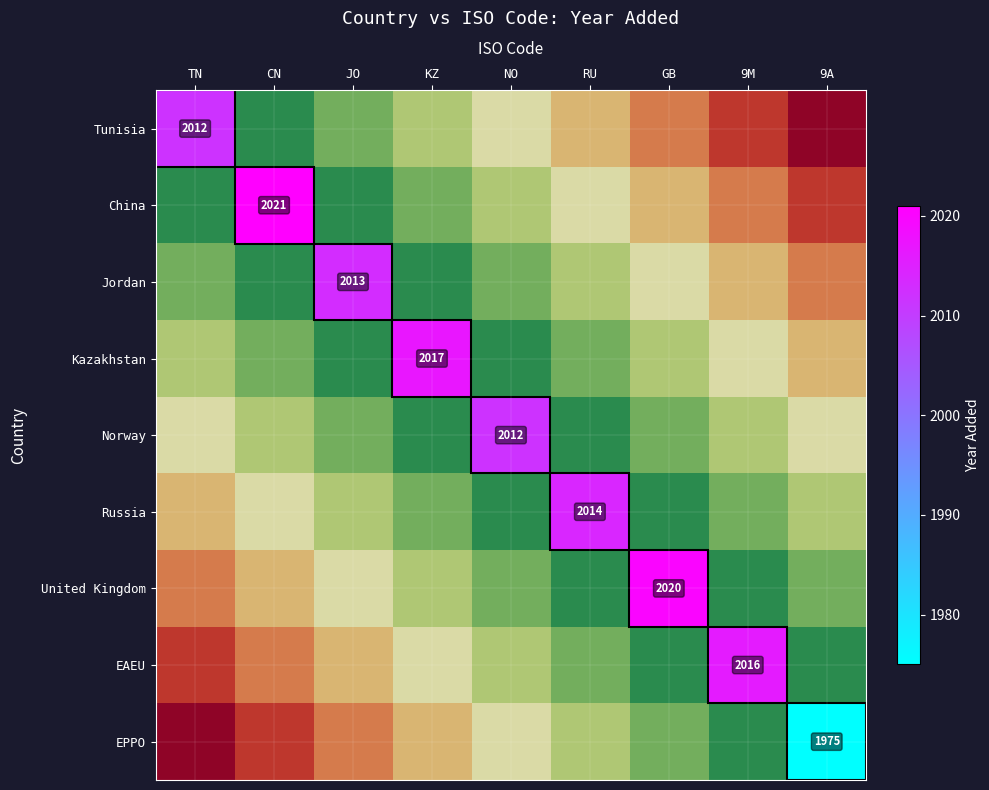

The EAEU series shows 1.4 at RU. True or false?

False